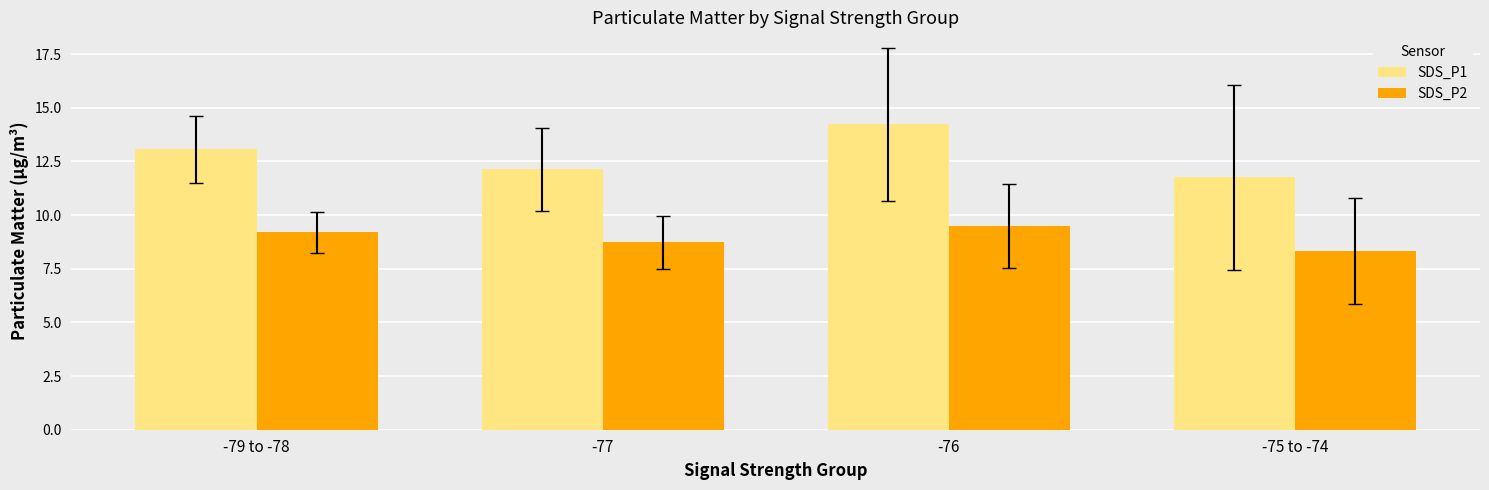

True or false: SDS_P1 has a value of 7.6 at -76.

False